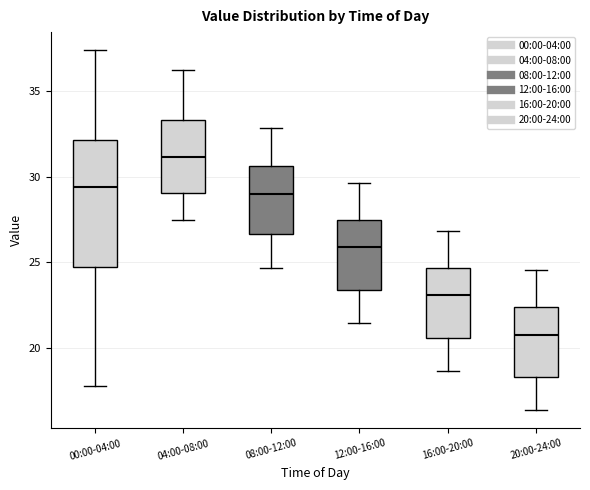

Which box is the tallest, from its lower edge to its upper edge?

00:00-04:00